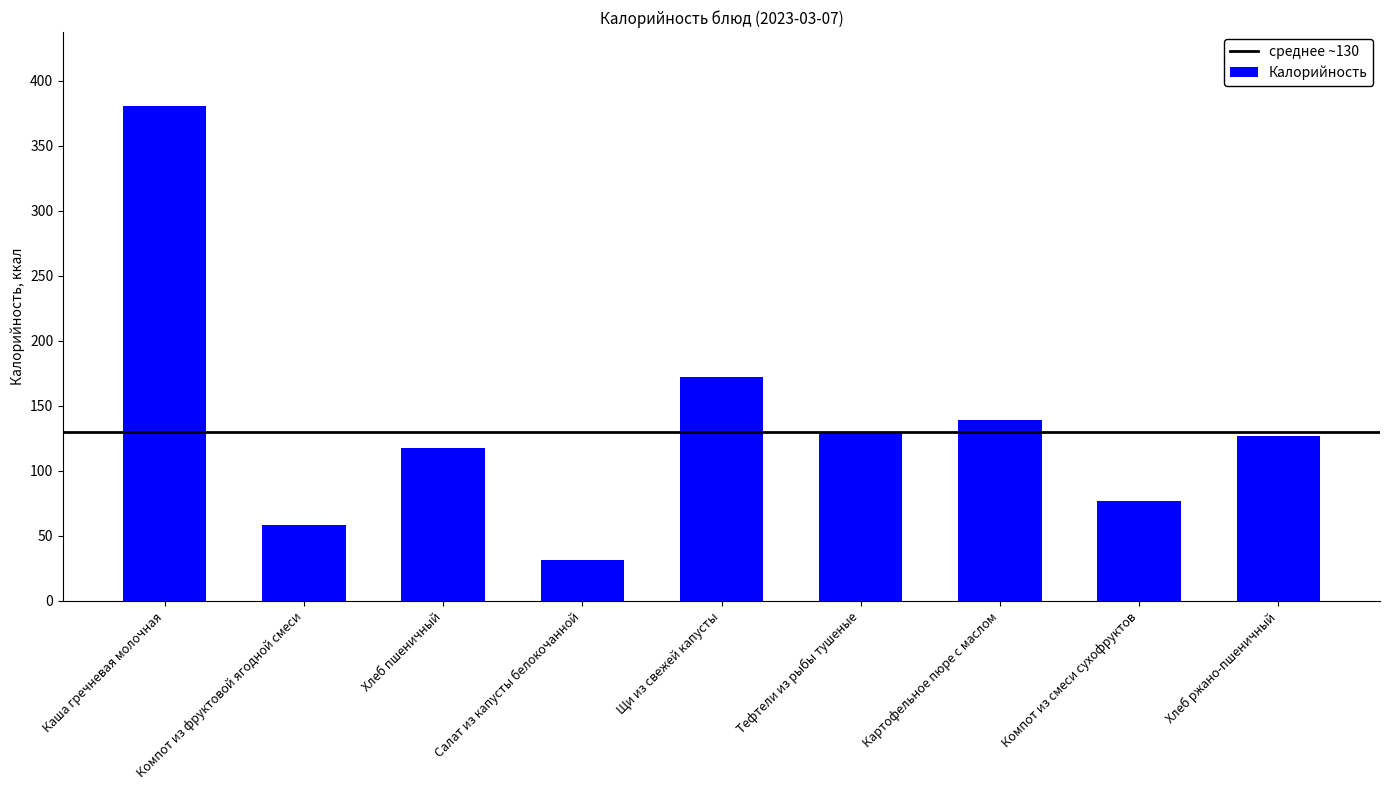

The chart shows a value of 170.1 at Хлеб ржано-пшеничный. True or false?

False